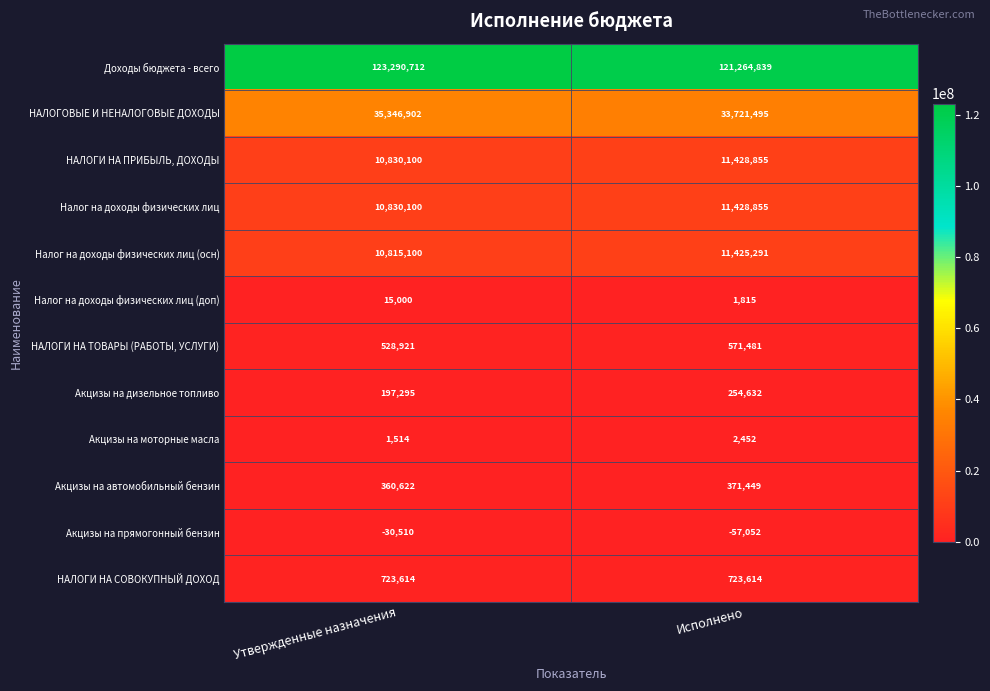

Which category has the lowest value in the Акцизы на моторные масла series?

Утвержденные назначения